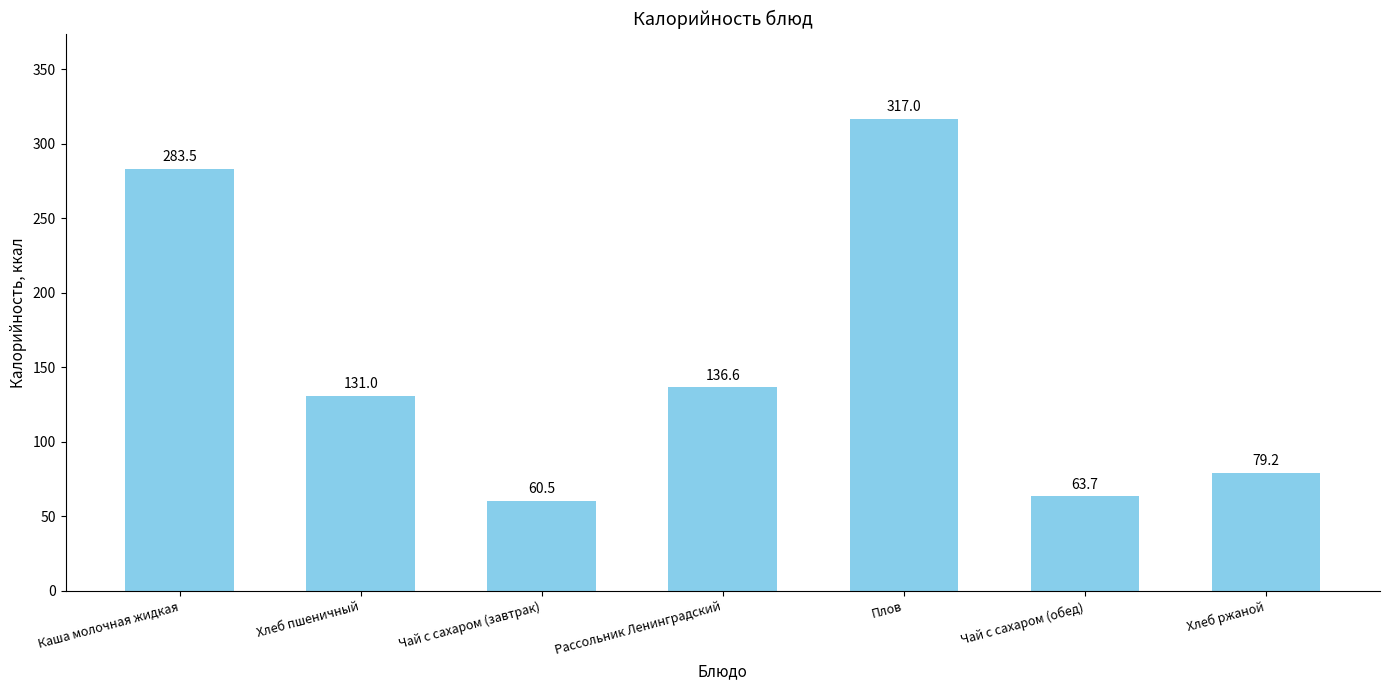

What position from the left is Чай с сахаром (обед)?

6